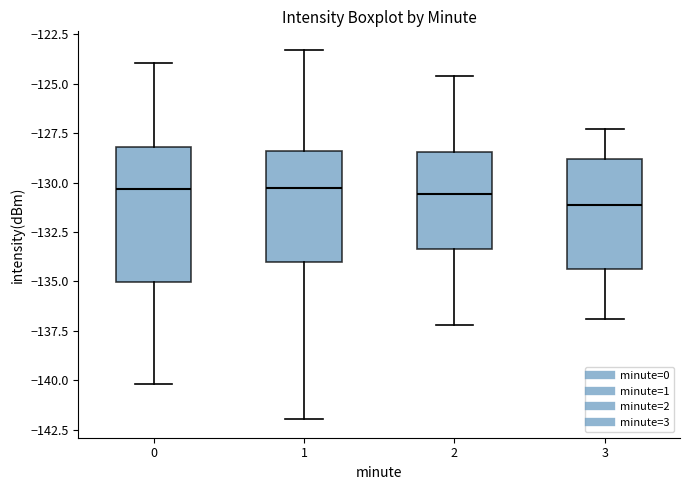

Where is the upper edge of the box at x = 2 on the y-axis? The values are not printed on the chart, so give them approximately, as read against the axis.

-128.5